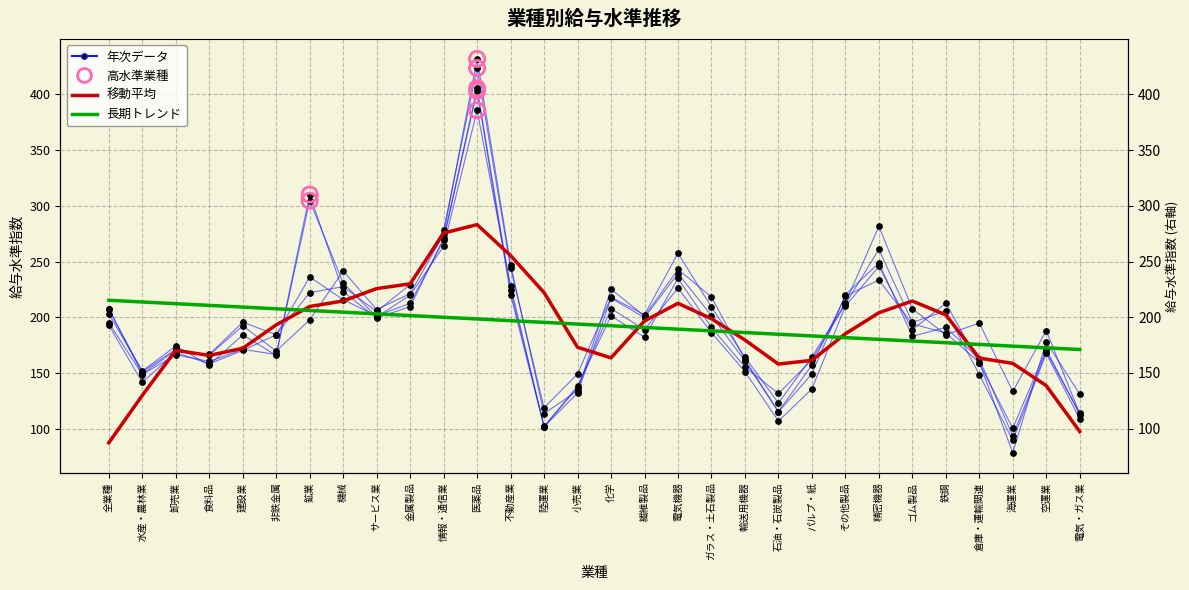

Which series contains the highest Y value?

5年移動平均